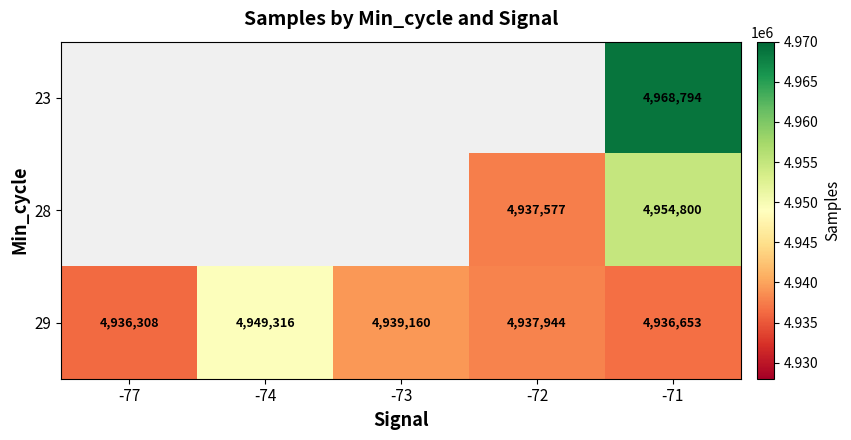

List the labels in order of 29 value, largest first.

-74, -73, -72, -71, -77